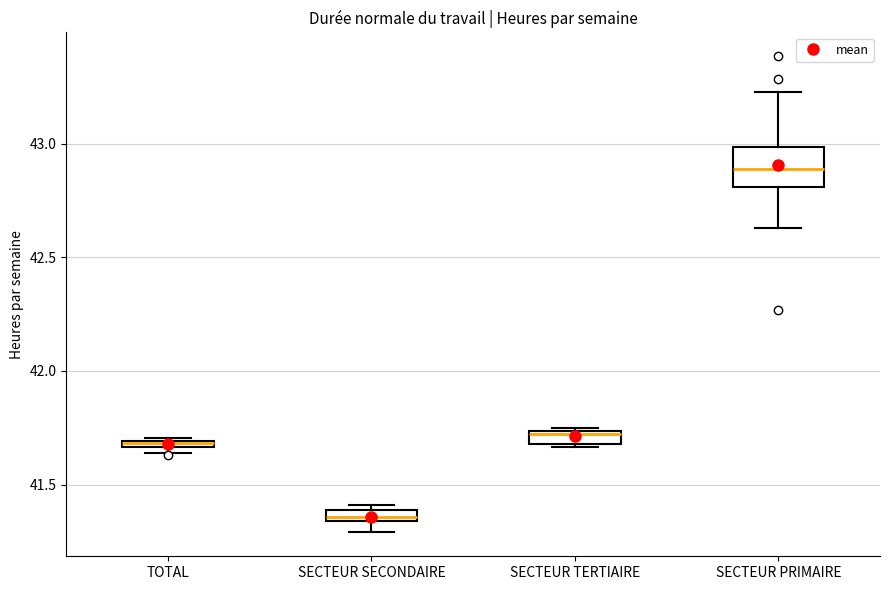

Which box is the tallest, from its lower edge to its upper edge?

SECTEUR PRIMAIRE